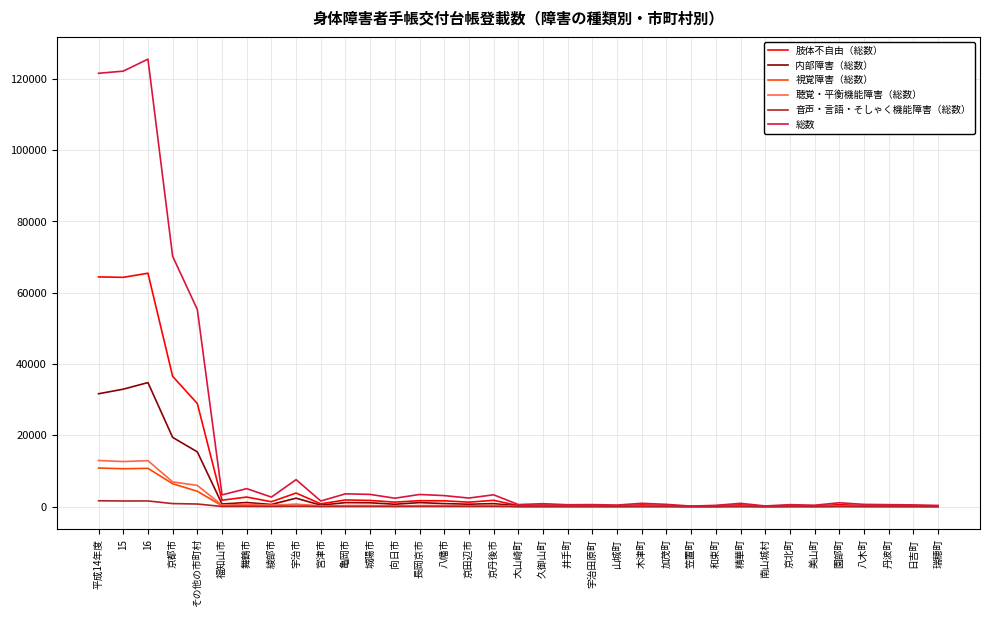

Is the value of 内部障害（総数） at 大山崎町 greater than the value of 肢体不自由（総数） at 16?

No